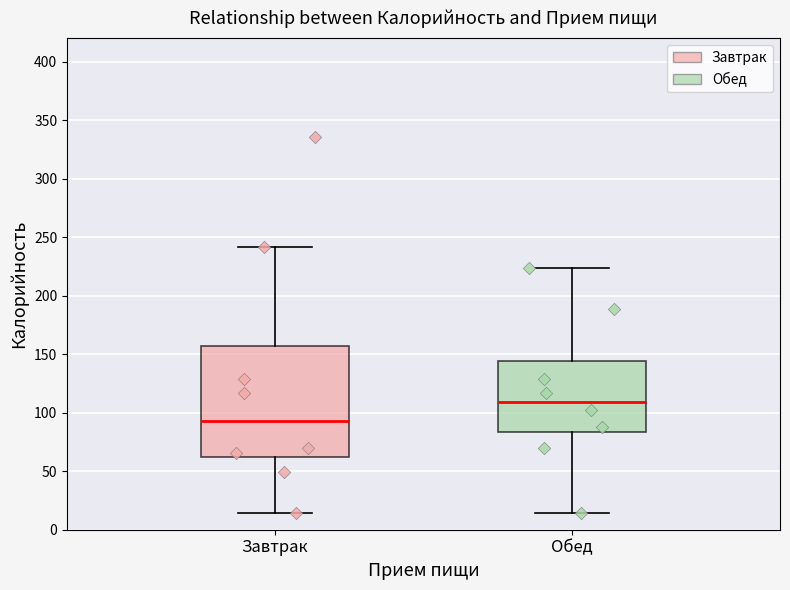

Where is the lower edge of the box for Обед on the y-axis? The values are not printed on the chart, so give them approximately, as read against the axis.

85